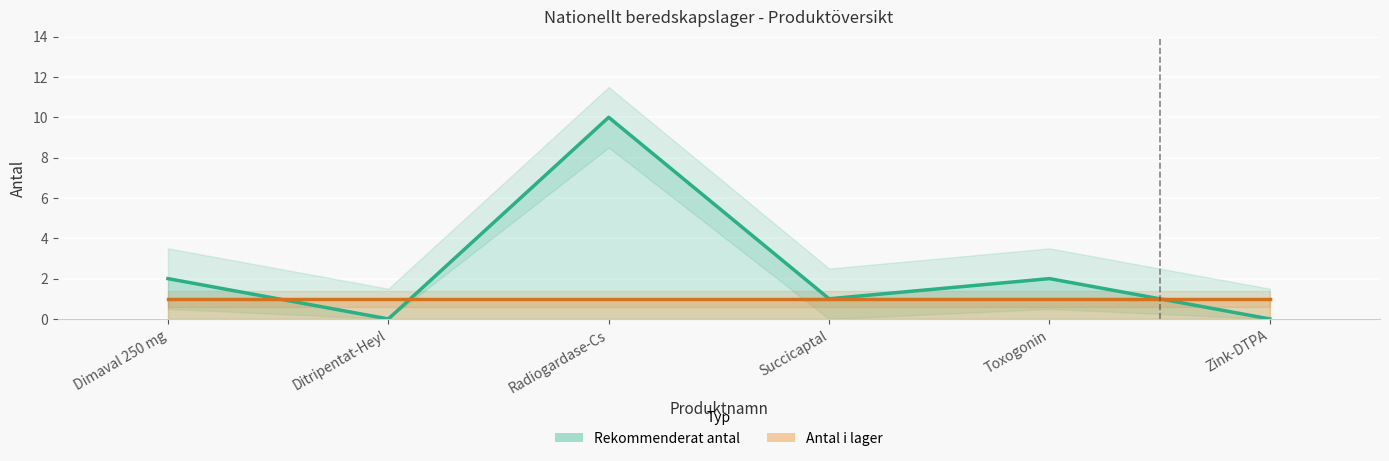

True or false: the data shows 1 at Dimaval 250 mg.

False